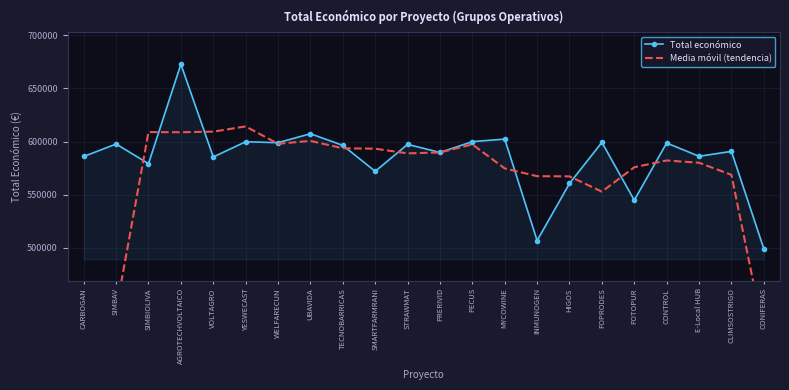

What is the difference between the Total económico values at SIMBAV and E-Local HUB?

11531.0